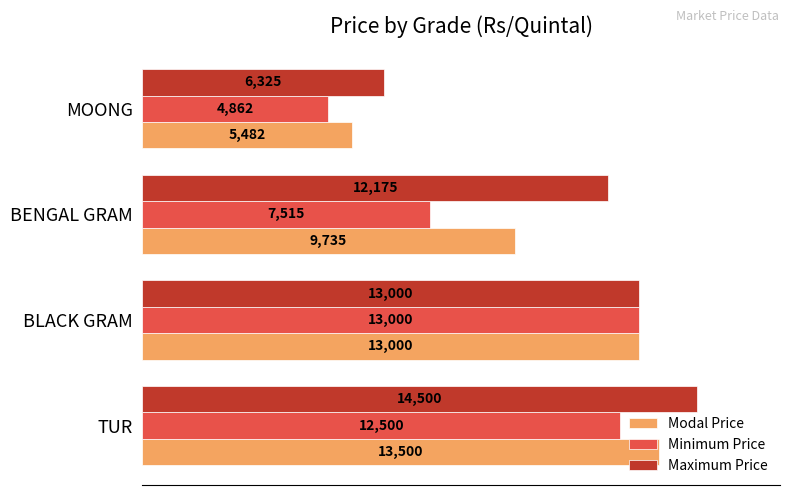

What is the difference between the second highest and minimum values in the Maximum Price series?

6675